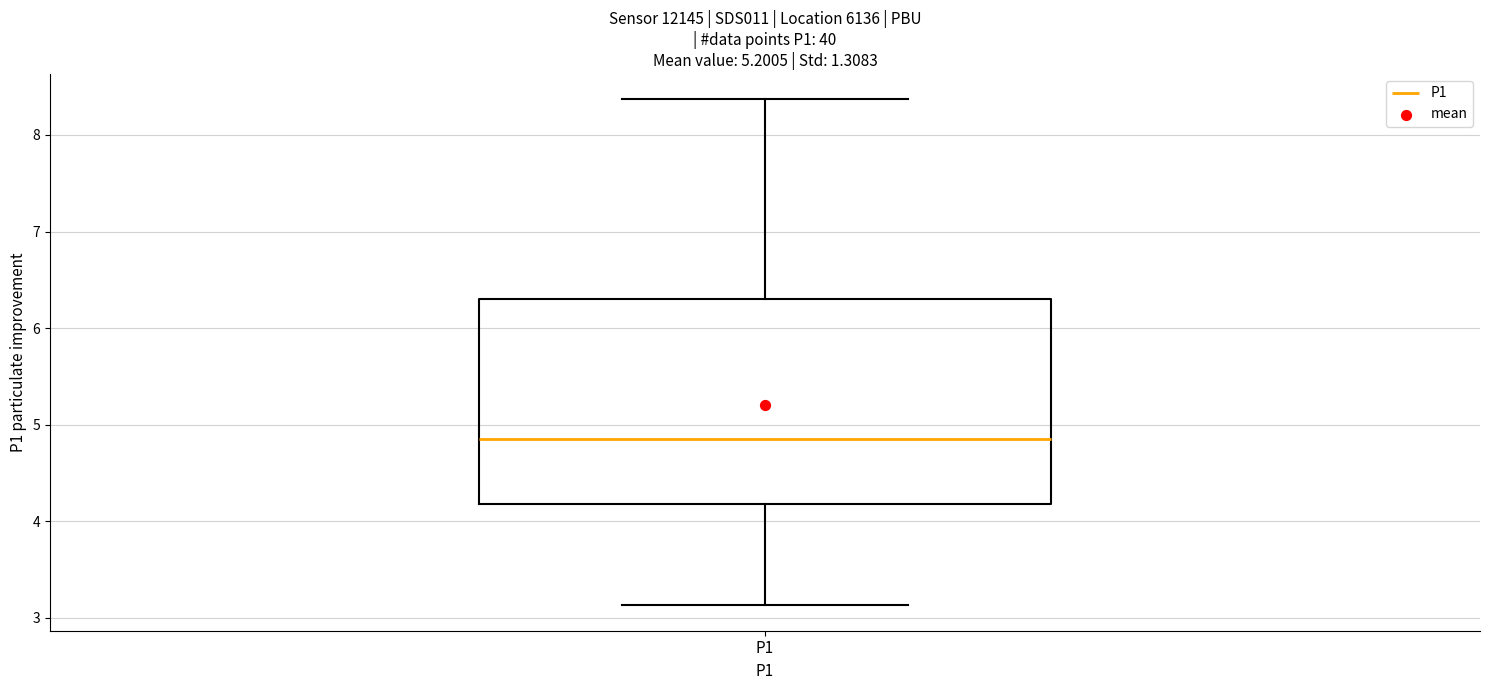

Where does the upper whisker of the box for P1 end on the y-axis? The values are not printed on the chart, so give them approximately, as read against the axis.

8.4